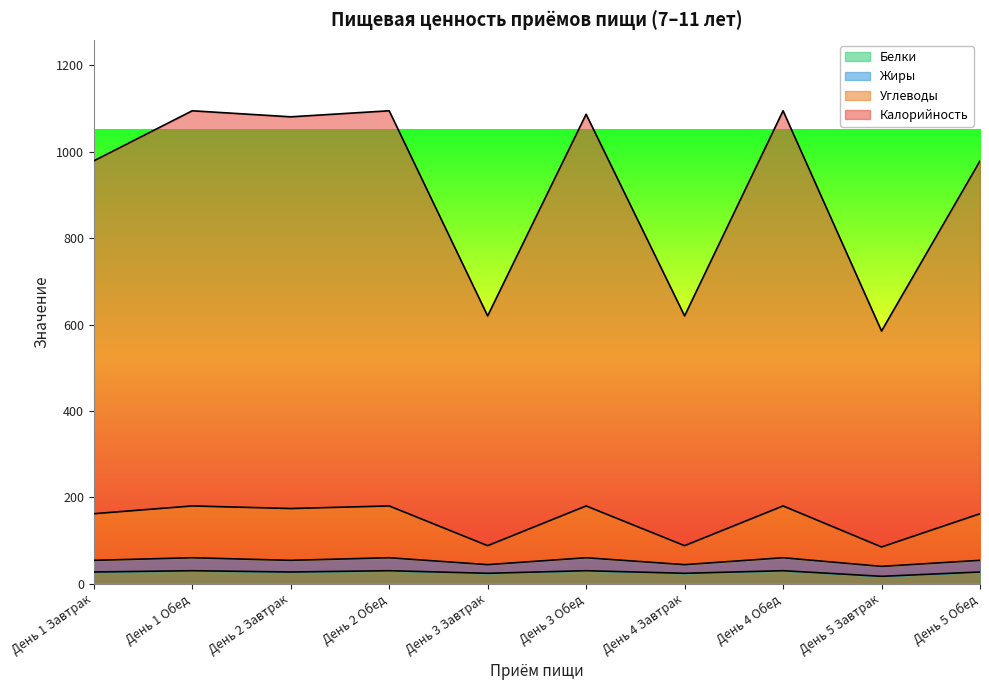

What is the value of the Белки point at the 5th from the left?

24